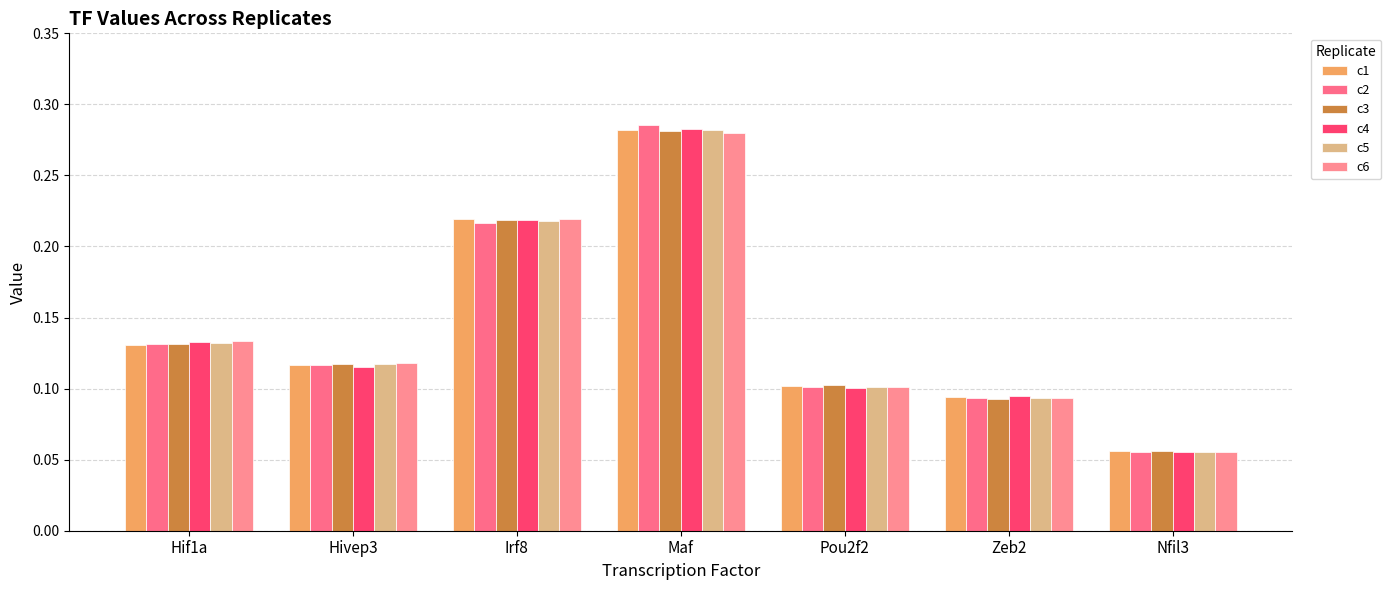

What is the label of the 6th bar from the right?

Hivep3